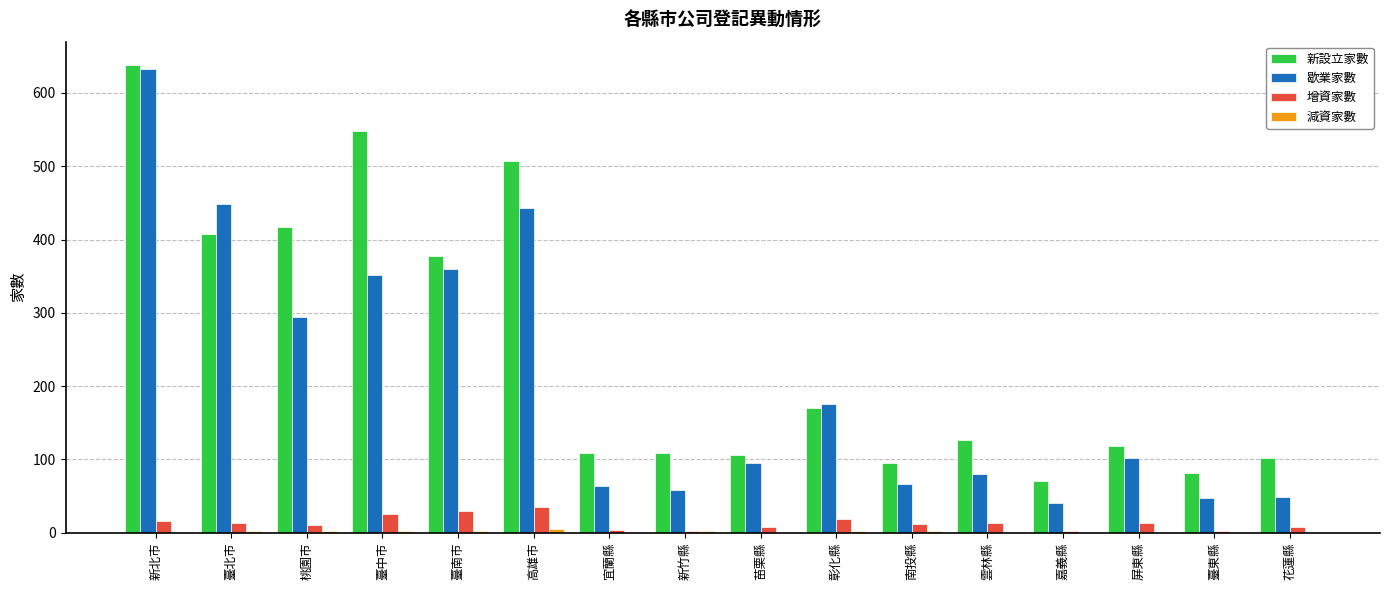

What is the sum of all 新設立家數 values?

3984